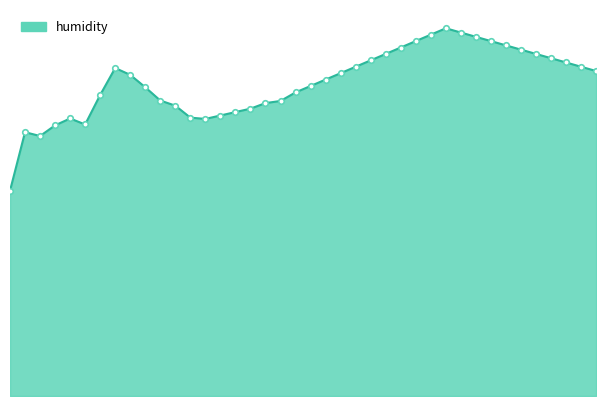

What is the difference between the maximum and minimum values?

3.8